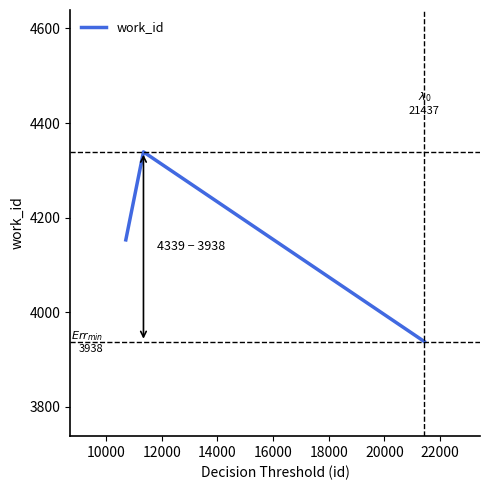

Does the chart display data point markers on the line(s)?

No